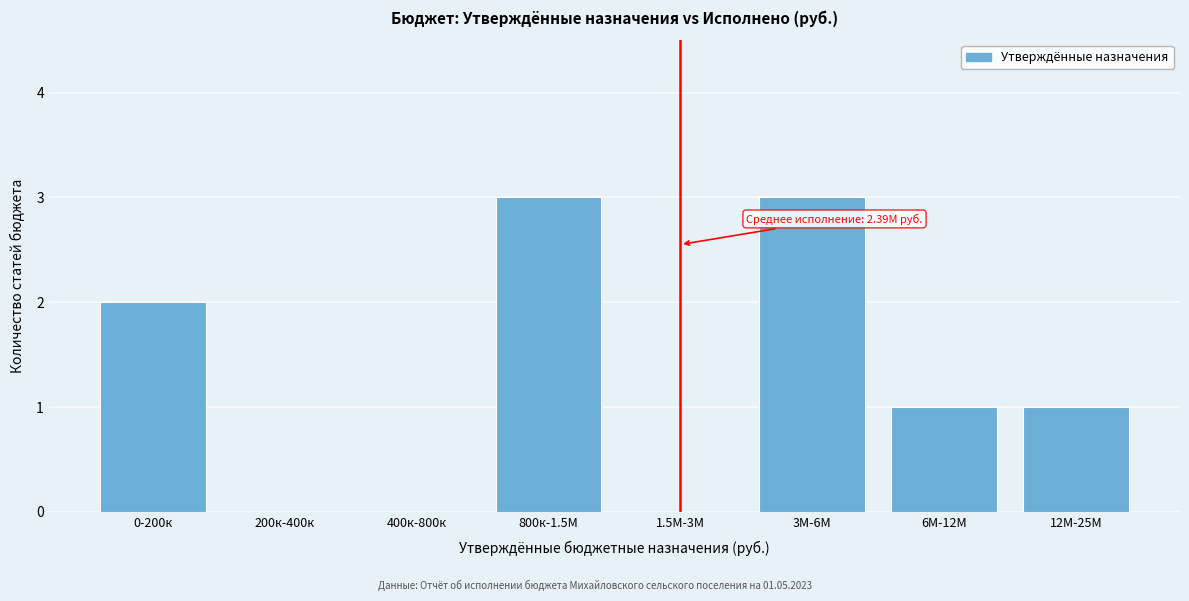

Reading left to right, what are all the values shown in this chart?

0-200к=2	200к-400к=0	400к-800к=0	800к-1.5М=3	1.5М-3М=0	3М-6М=3	6М-12М=1	12М-25М=1